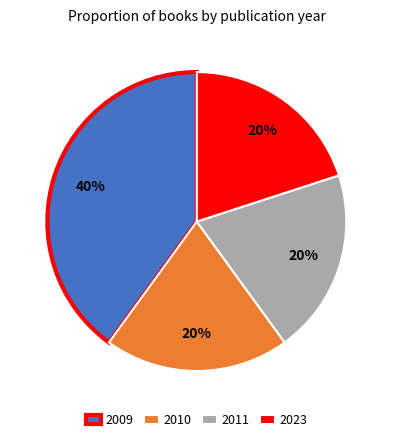

What percentage is the 2010 slice, to the nearest percent?

20%